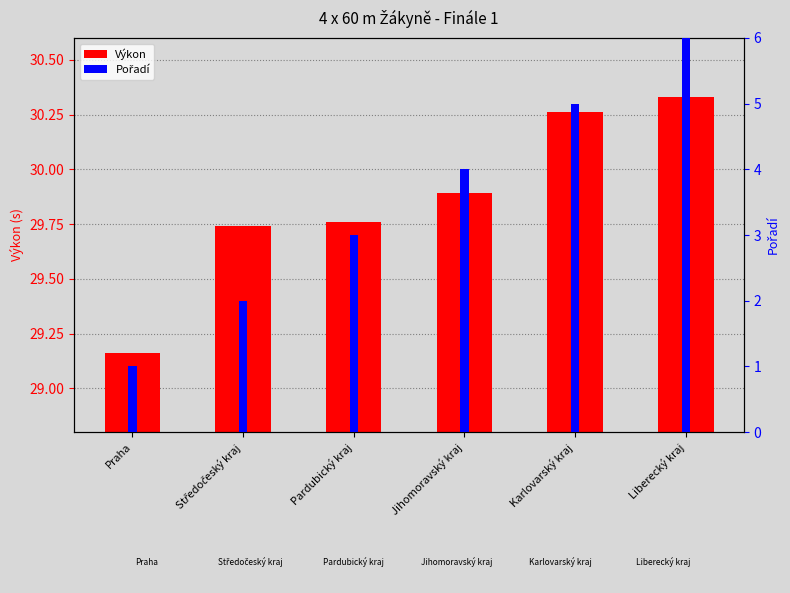

The value of Pořadí at Jihomoravský kraj is 2.5. True or false?

False